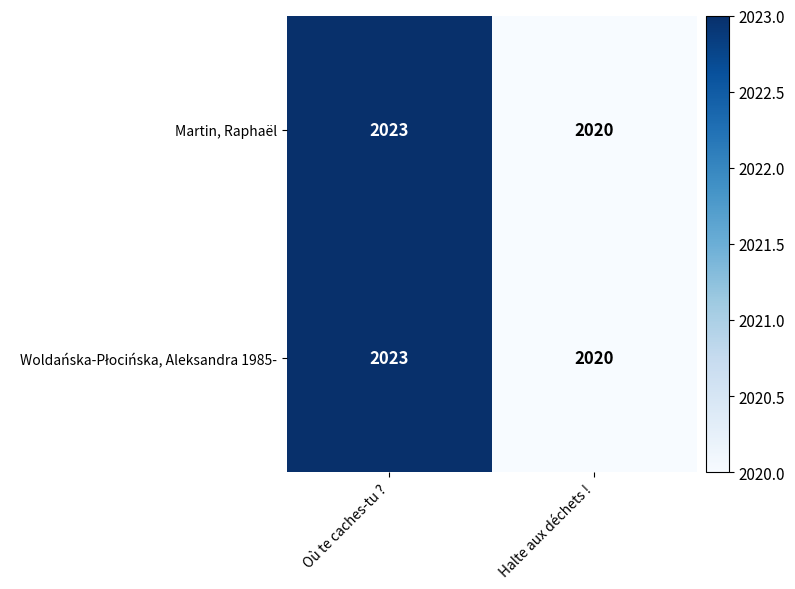

At which category is the sum across all series the highest?

Où te caches-tu ?